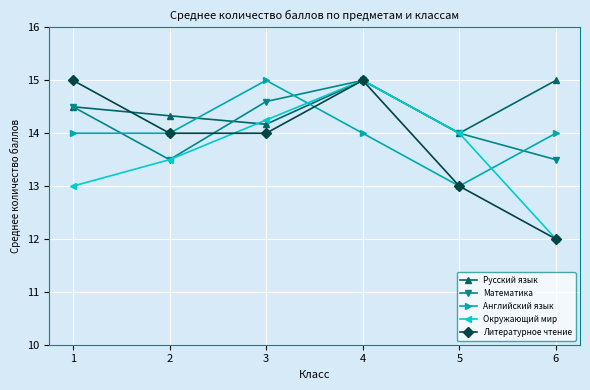

List the series in order of their overall mean, lowest first.

Окружающий мир, Литературное чтение, Английский язык, Математика, Русский язык